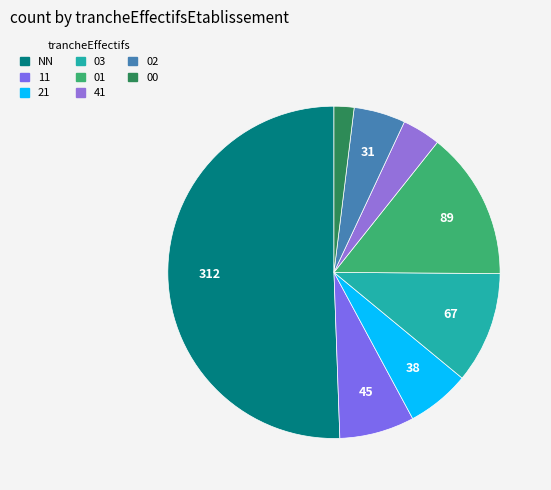

Combined, do 21 and 01 account for over 50%?

No